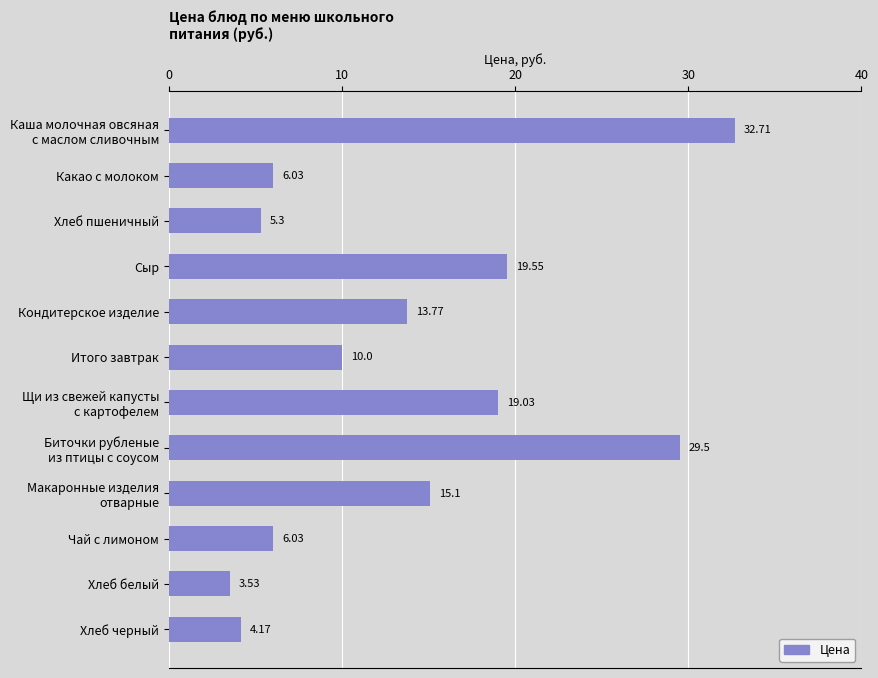

What is the change in value from Чай с лимоном to Хлеб черный?

-1.9